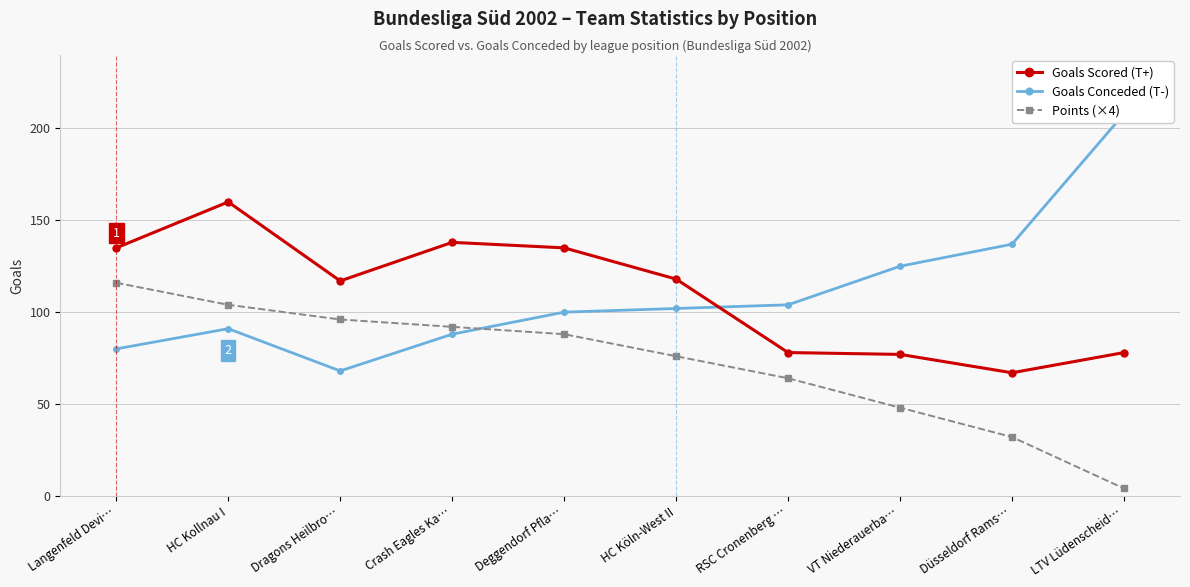

How many data points in Goals Scored (T+) are above 118?

4